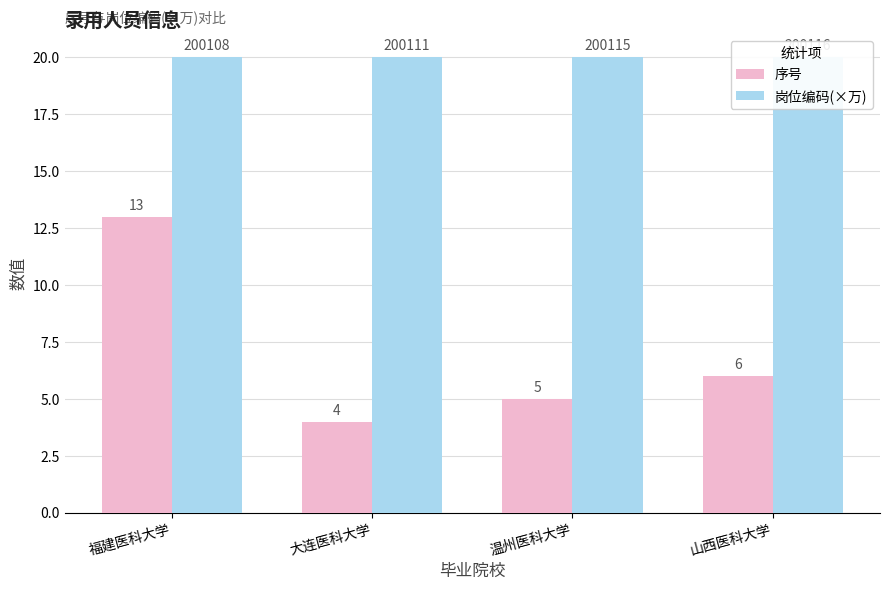

Which series changed the most between 福建医科大学 and 山西医科大学?

序号